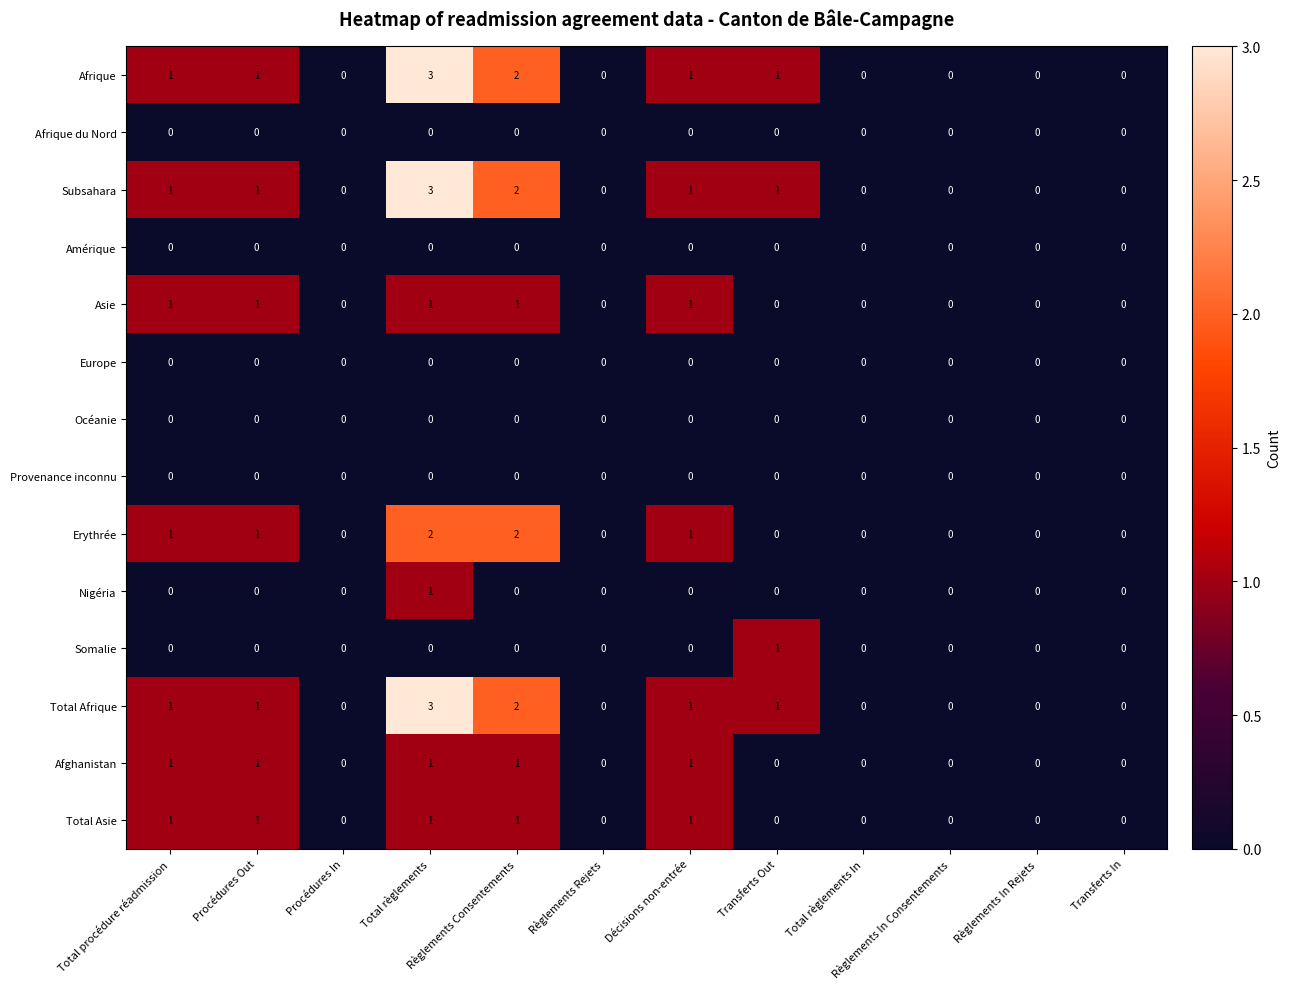

Is it true that Asie equals 0 at Transferts In?

True